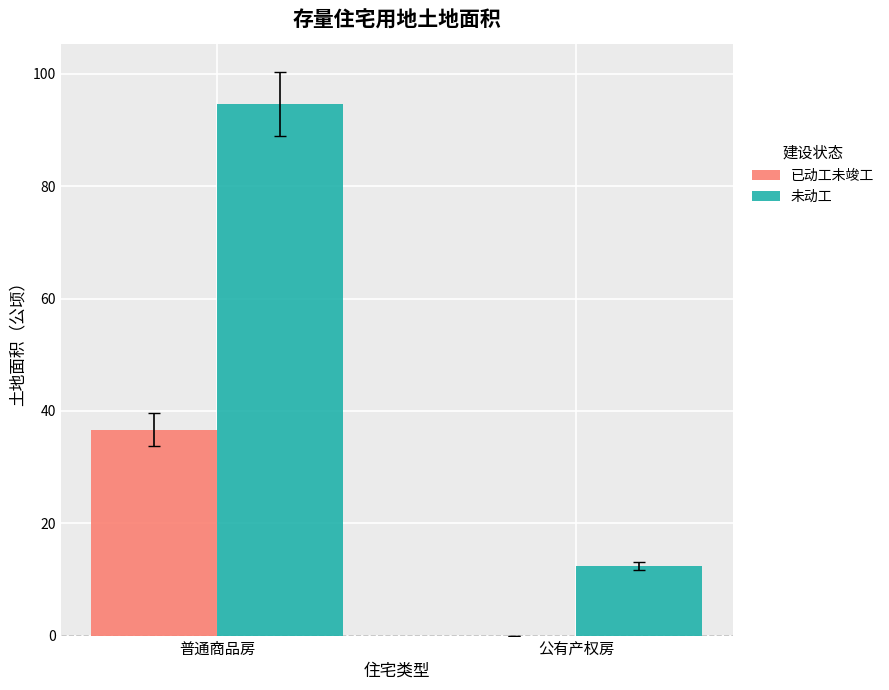

The 已动工未竣工 series shows 36.6 at 普通商品房. True or false?

True